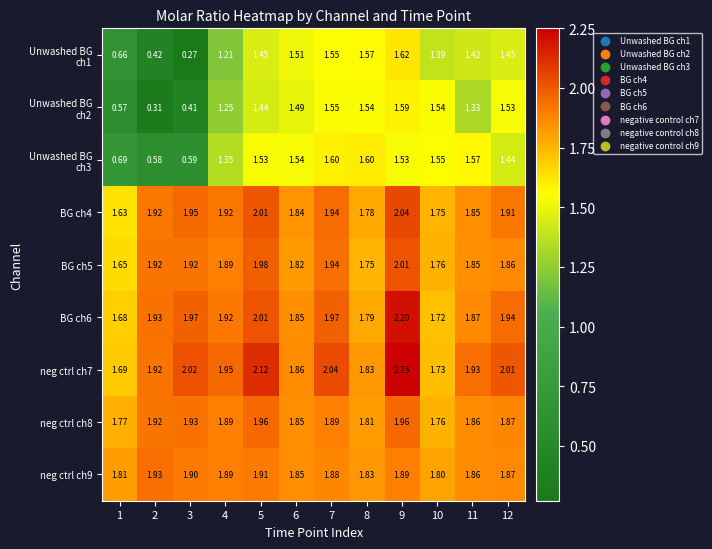

How many categories are shown in the chart?

12